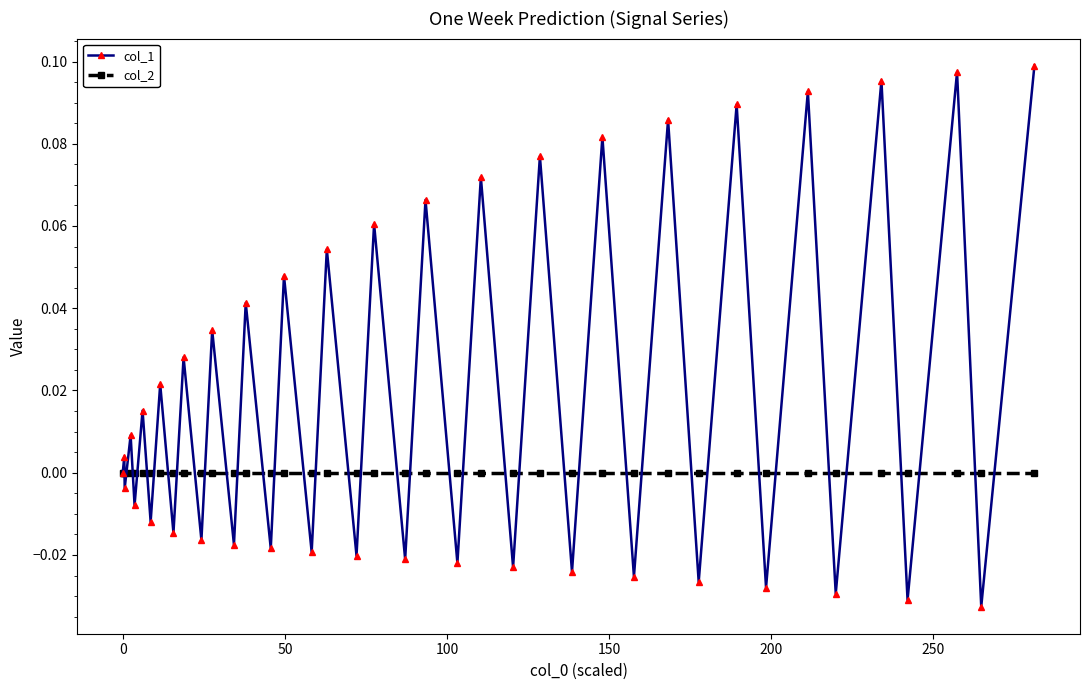

How many interior local peaks does the col_1 series have?

19